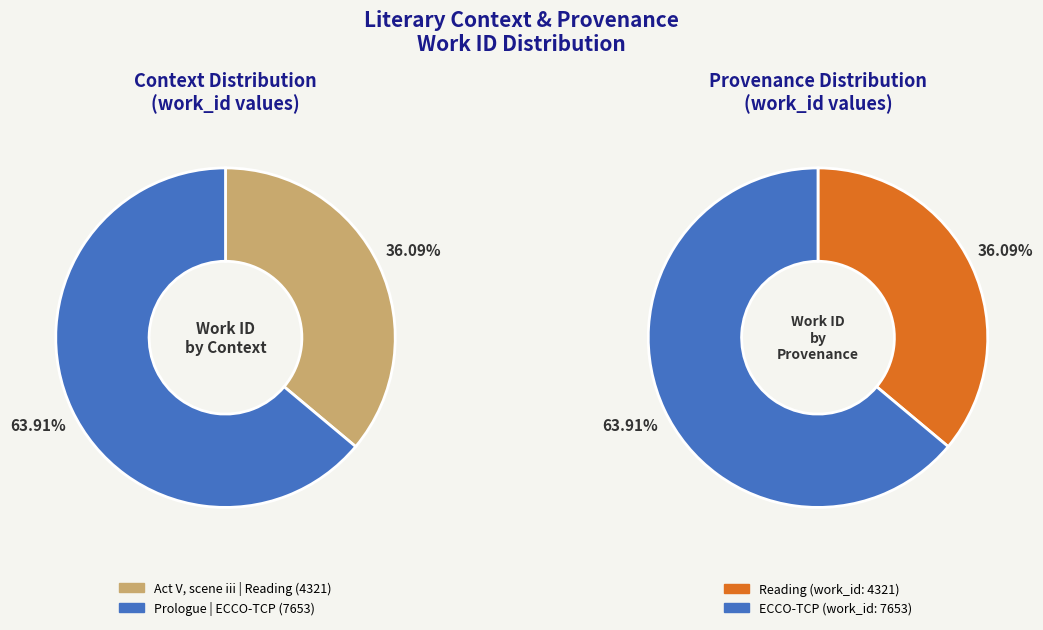

To the nearest percent, what percentage of the pie is Act V, scene iii (work_id: 4321)?

36%